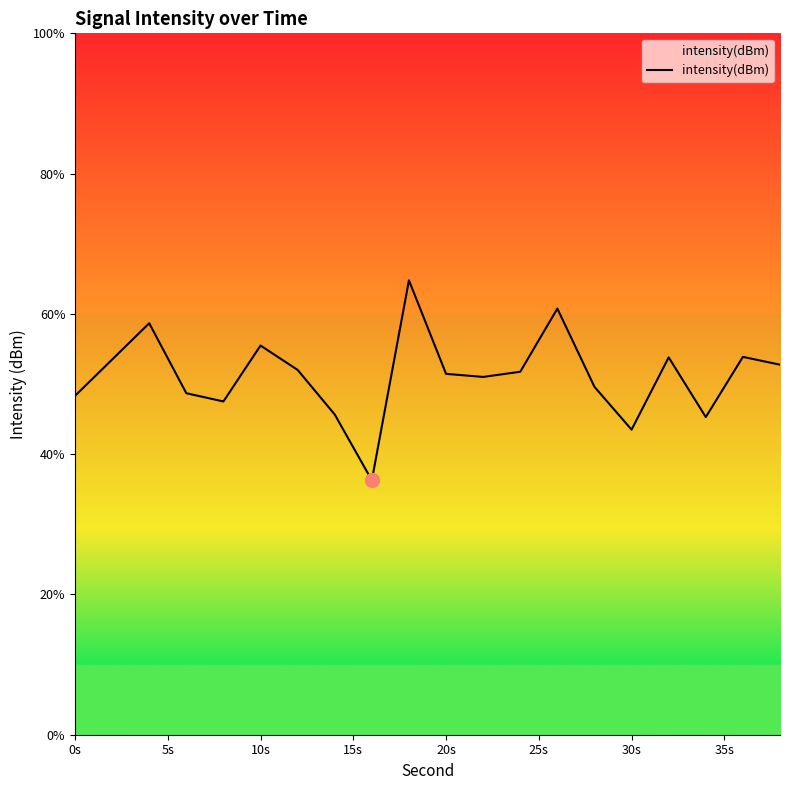

What is the minimum value shown in the chart?

36.3